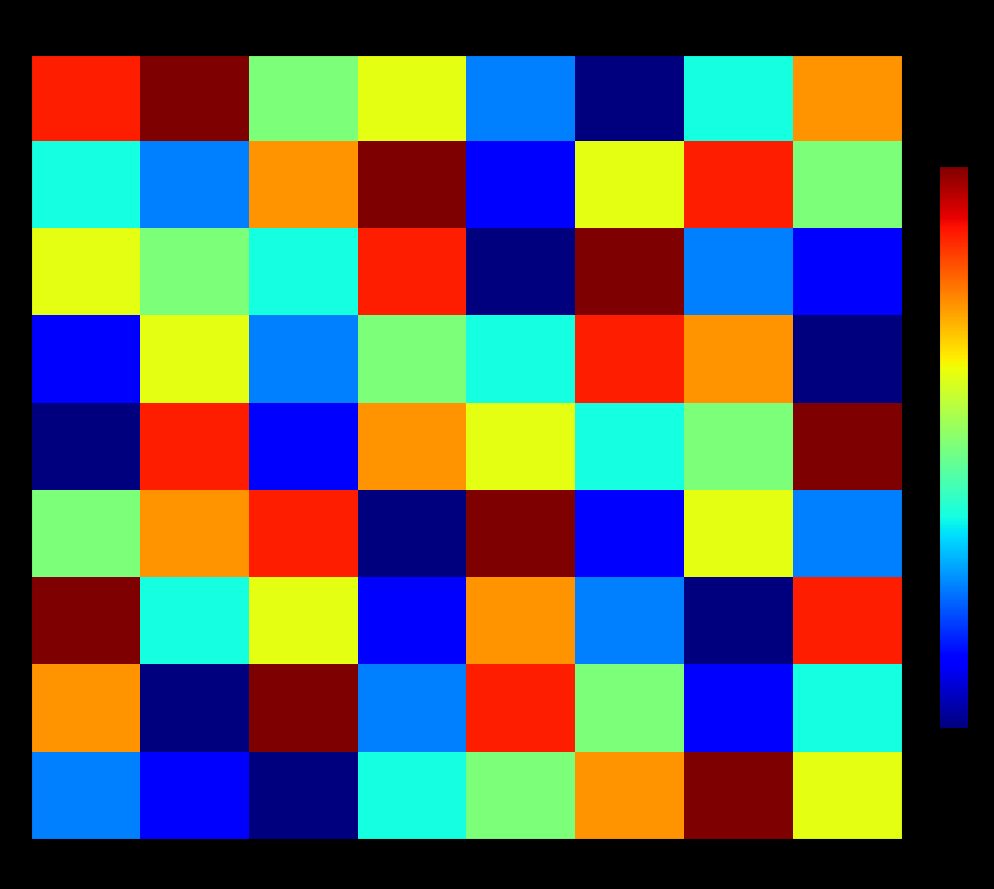

Reading left to right, list all the values displayed in this chart.

2: col_2=8	col_3=9	col_4=5	col_5=6	col_6=3	col_7=1	col_8=4	col_9=7
1: col_2=4	col_3=3	col_4=7	col_5=9	col_6=2	col_7=6	col_8=8	col_9=5
7: col_2=6	col_3=5	col_4=4	col_5=8	col_6=1	col_7=9	col_8=3	col_9=2
9: col_2=2	col_3=6	col_4=3	col_5=5	col_6=4	col_7=8	col_8=7	col_9=1
3: col_2=1	col_3=8	col_4=2	col_5=7	col_6=6	col_7=4	col_8=5	col_9=9
4: col_2=5	col_3=7	col_4=8	col_5=1	col_6=9	col_7=2	col_8=6	col_9=3
5: col_2=9	col_3=4	col_4=6	col_5=2	col_6=7	col_7=3	col_8=1	col_9=8
6: col_2=7	col_3=1	col_4=9	col_5=3	col_6=8	col_7=5	col_8=2	col_9=4
8: col_2=3	col_3=2	col_4=1	col_5=4	col_6=5	col_7=7	col_8=9	col_9=6